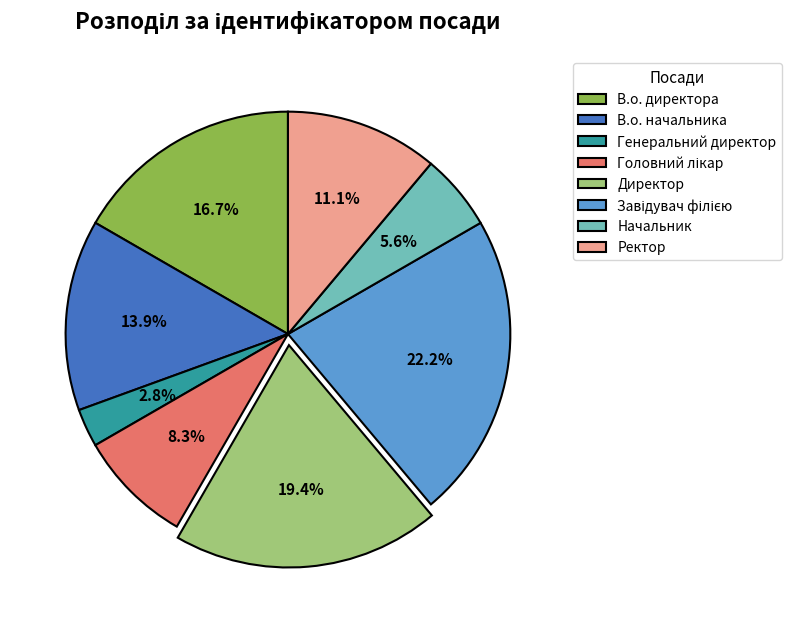

Does В.о. начальника account for over 50% of the chart?

No